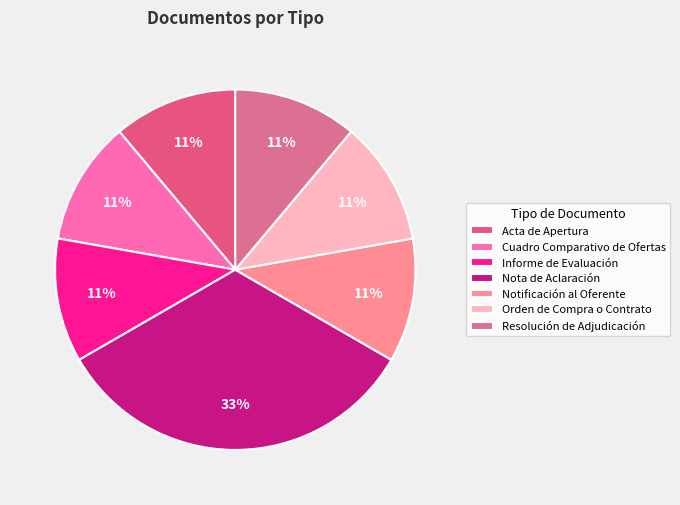

Count the number of slices in the pie.

7